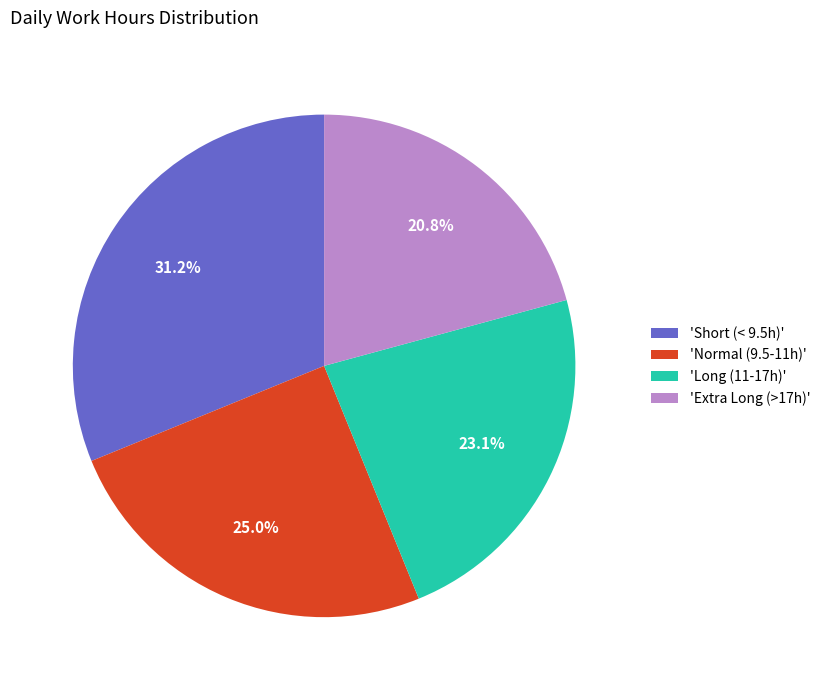

Is there a majority slice in this chart?

No